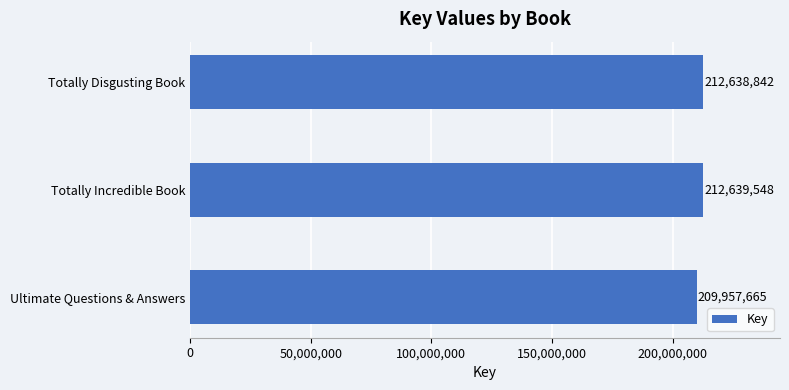

What is the label of the 3rd bar from the bottom?

Totally Disgusting Book